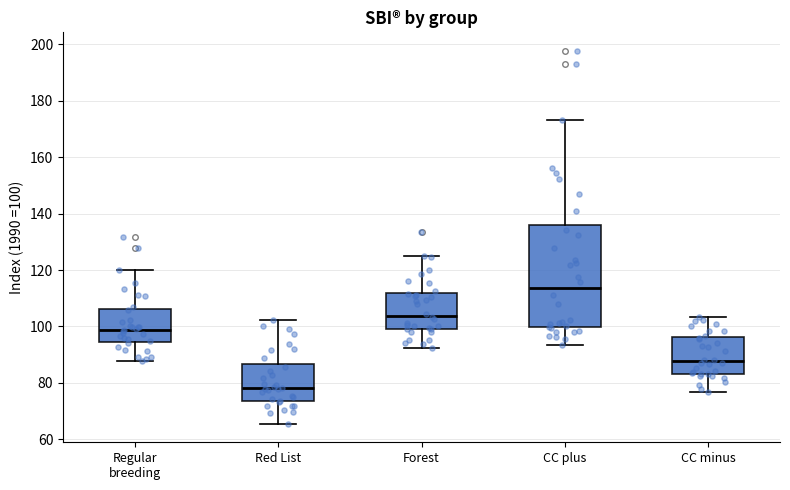

Which box is the tallest, from its lower edge to its upper edge?

CC plus